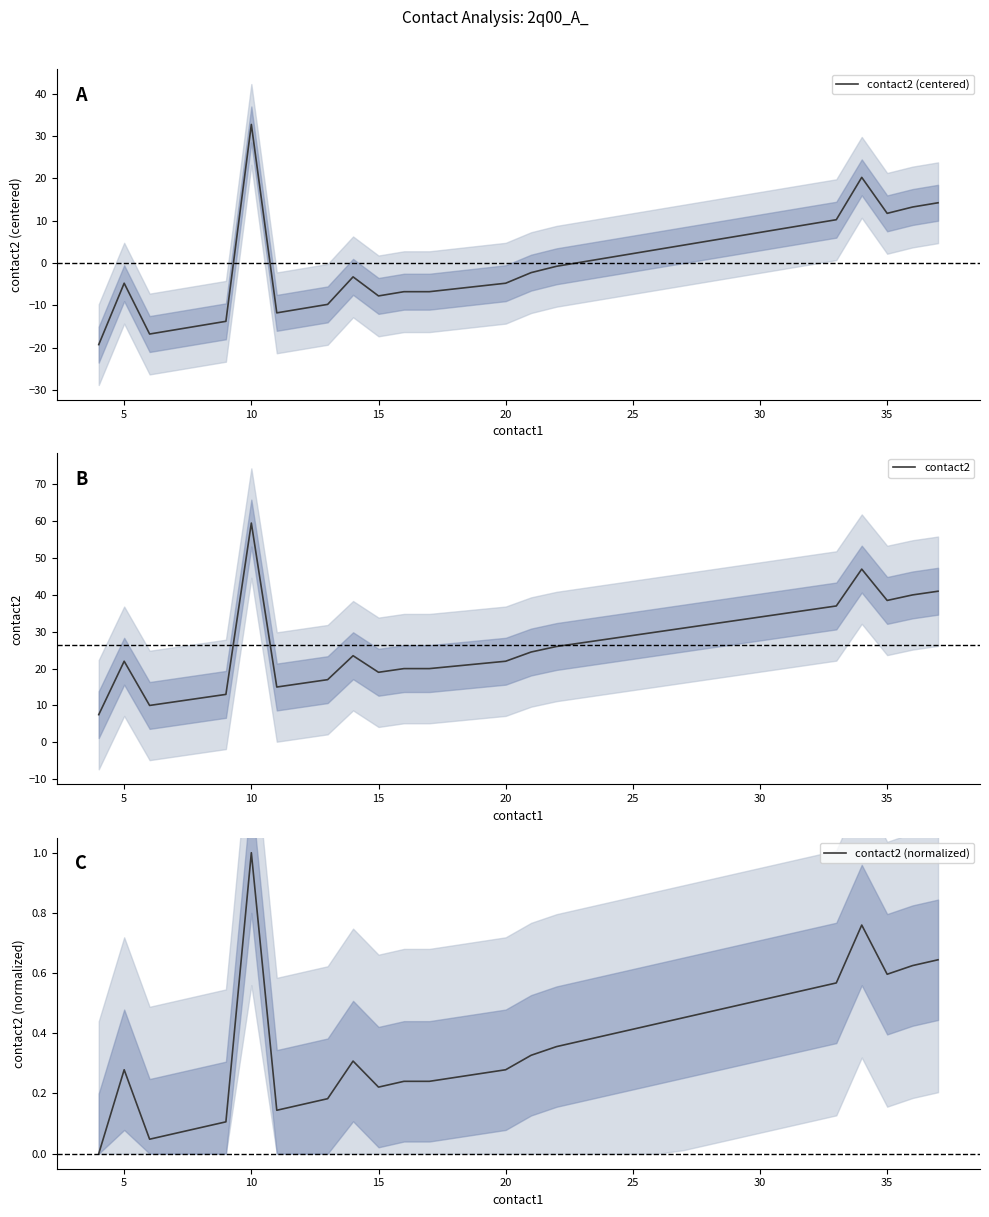

True or false: contact2 and contact2 (normalized) intersect in this chart.

False